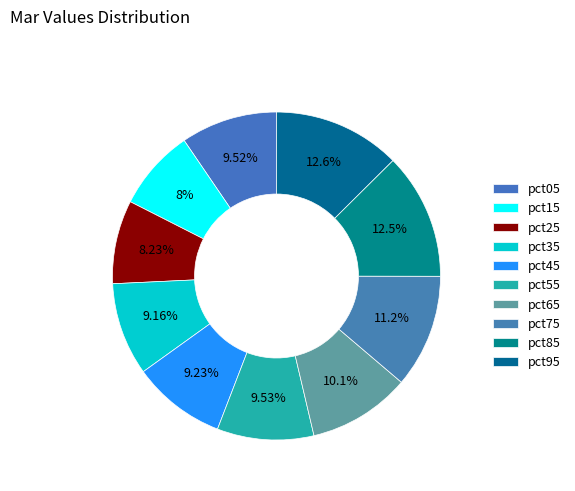

The pct35 slice represents 9% of the pie. True or false?

True